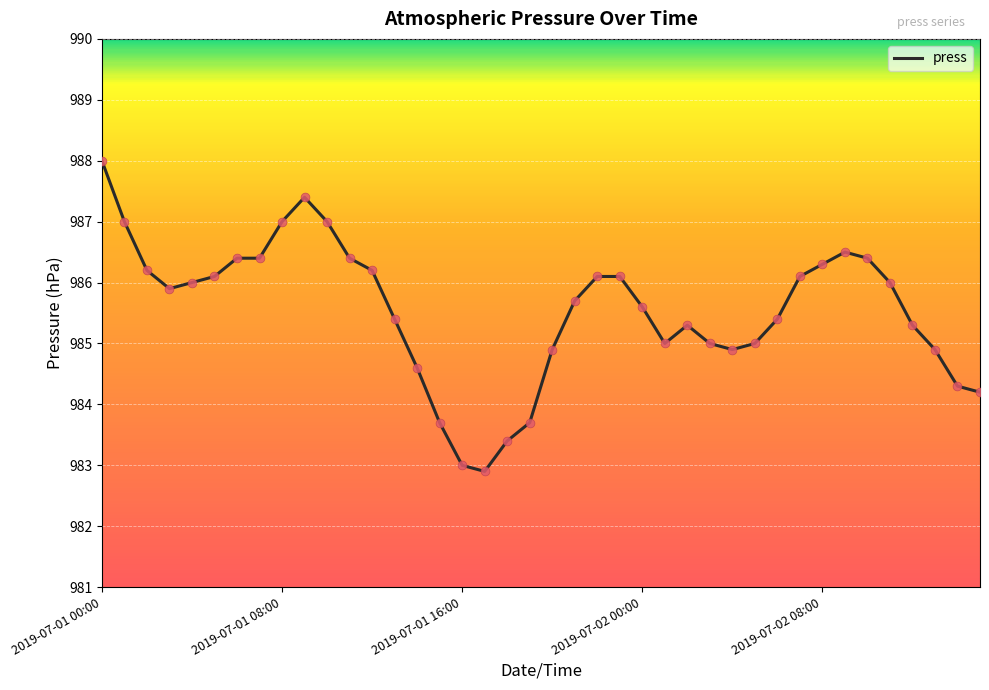

What is the difference between the maximum and minimum values?

5.1